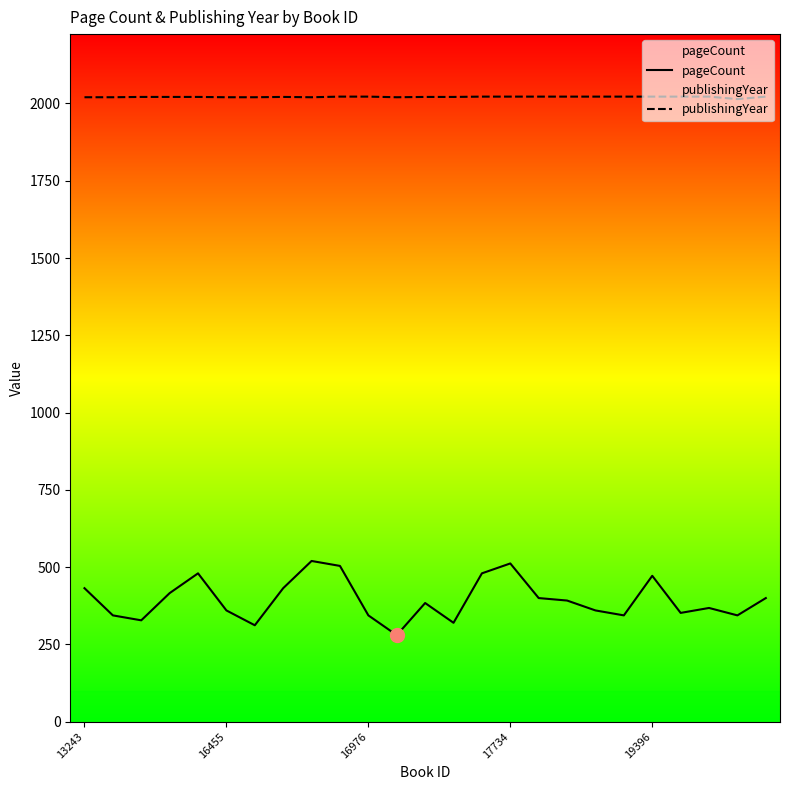

What is the average value of the pageCount series?

395